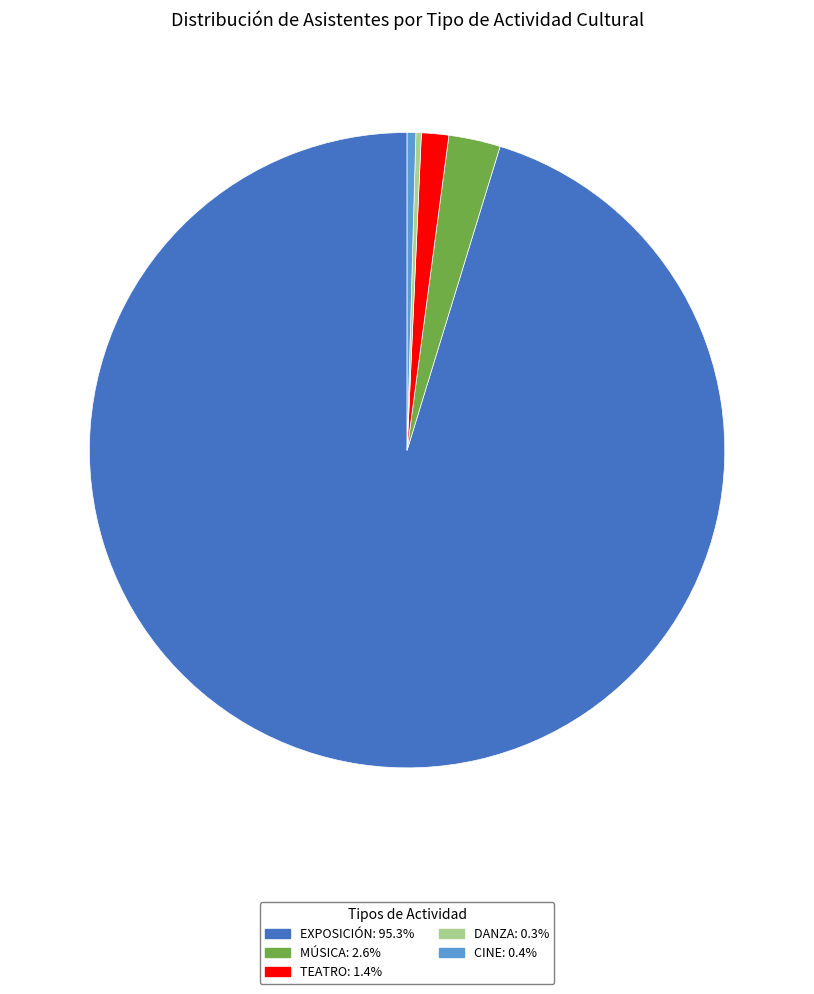

Is there a majority slice in this chart?

Yes